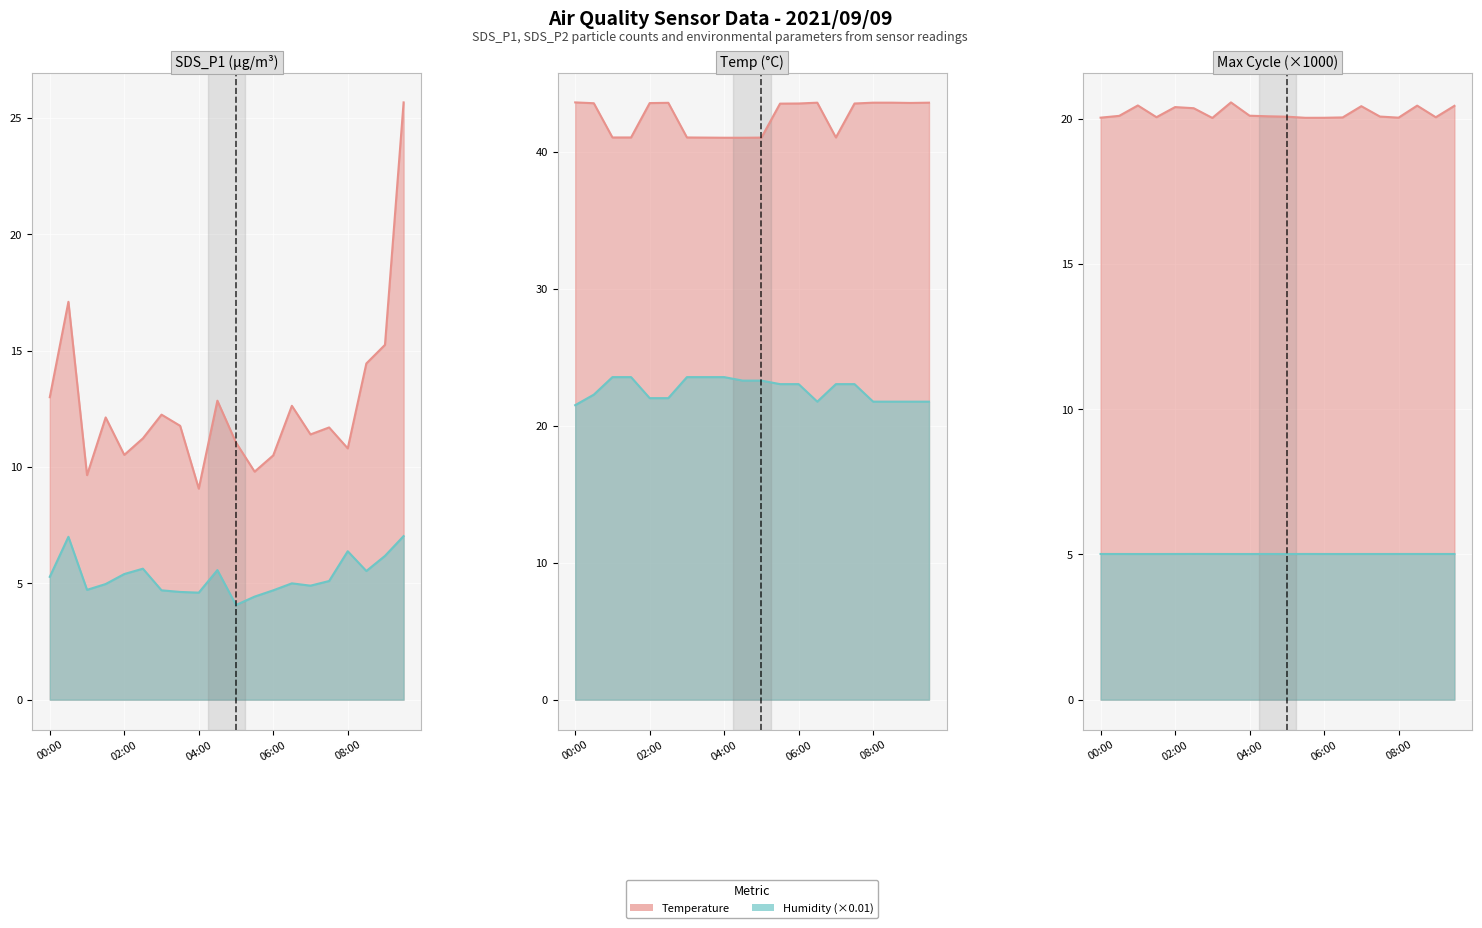

Reading left to right, extract all data points from this chart.

SDS_P1: 00:00=13.0	00:30=17.1	01:00=9.7	01:30=12.1	02:00=10.5	02:30=11.2	03:00=12.2	03:30=11.8	04:00=9.1	04:30=12.8	05:00=11.1	05:30=9.8	06:00=10.5	06:30=12.6	07:00=11.4	07:30=11.7	08:00=10.8	08:30=14.4	09:00=15.2	09:30=25.7
SDS_P2: 00:00=5.3	00:30=7.0	01:00=4.7	01:30=5.0	02:00=5.4	02:30=5.6	03:00=4.7	03:30=4.6	04:00=4.6	04:30=5.6	05:00=4.1	05:30=4.4	06:00=4.7	06:30=5.0	07:00=4.9	07:30=5.1	08:00=6.4	08:30=5.5	09:00=6.2	09:30=7.0
Temp_scaled: 00:00=43.6	00:30=43.5	01:00=41.0	01:30=41.0	02:00=43.6	02:30=43.6	03:00=41.0	03:30=41.0	04:00=41.0	04:30=41.0	05:00=41.0	05:30=43.5	06:00=43.5	06:30=43.6	07:00=41.0	07:30=43.5	08:00=43.6	08:30=43.6	09:00=43.6	09:30=43.6
Humidity_scaled: 00:00=21.5	00:30=22.3	01:00=23.6	01:30=23.6	02:00=22.0	02:30=22.0	03:00=23.6	03:30=23.6	04:00=23.6	04:30=23.3	05:00=23.3	05:30=23.0	06:00=23.0	06:30=21.8	07:00=23.0	07:30=23.0	08:00=21.8	08:30=21.8	09:00=21.8	09:30=21.8
Max_cycle: 00:00=20.0	00:30=20.1	01:00=20.4	01:30=20.0	02:00=20.4	02:30=20.4	03:00=20.0	03:30=20.6	04:00=20.1	04:30=20.1	05:00=20.1	05:30=20.0	06:00=20.0	06:30=20.0	07:00=20.4	07:30=20.1	08:00=20.0	08:30=20.4	09:00=20.0	09:30=20.4
Samples: 00:00=5.0	00:30=5.0	01:00=5.0	01:30=5.0	02:00=5.0	02:30=5.0	03:00=5.0	03:30=5.0	04:00=5.0	04:30=5.0	05:00=5.0	05:30=5.0	06:00=5.0	06:30=5.0	07:00=5.0	07:30=5.0	08:00=5.0	08:30=5.0	09:00=5.0	09:30=5.0